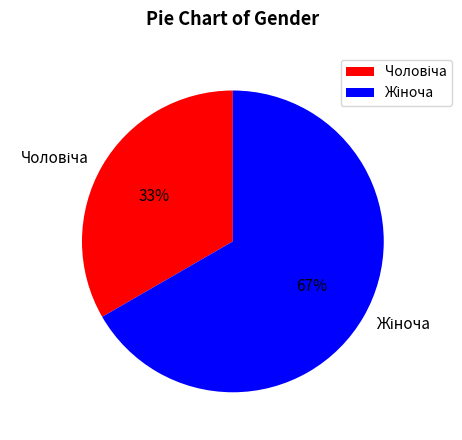

Is there any slice that represents more than half of the pie?

Yes